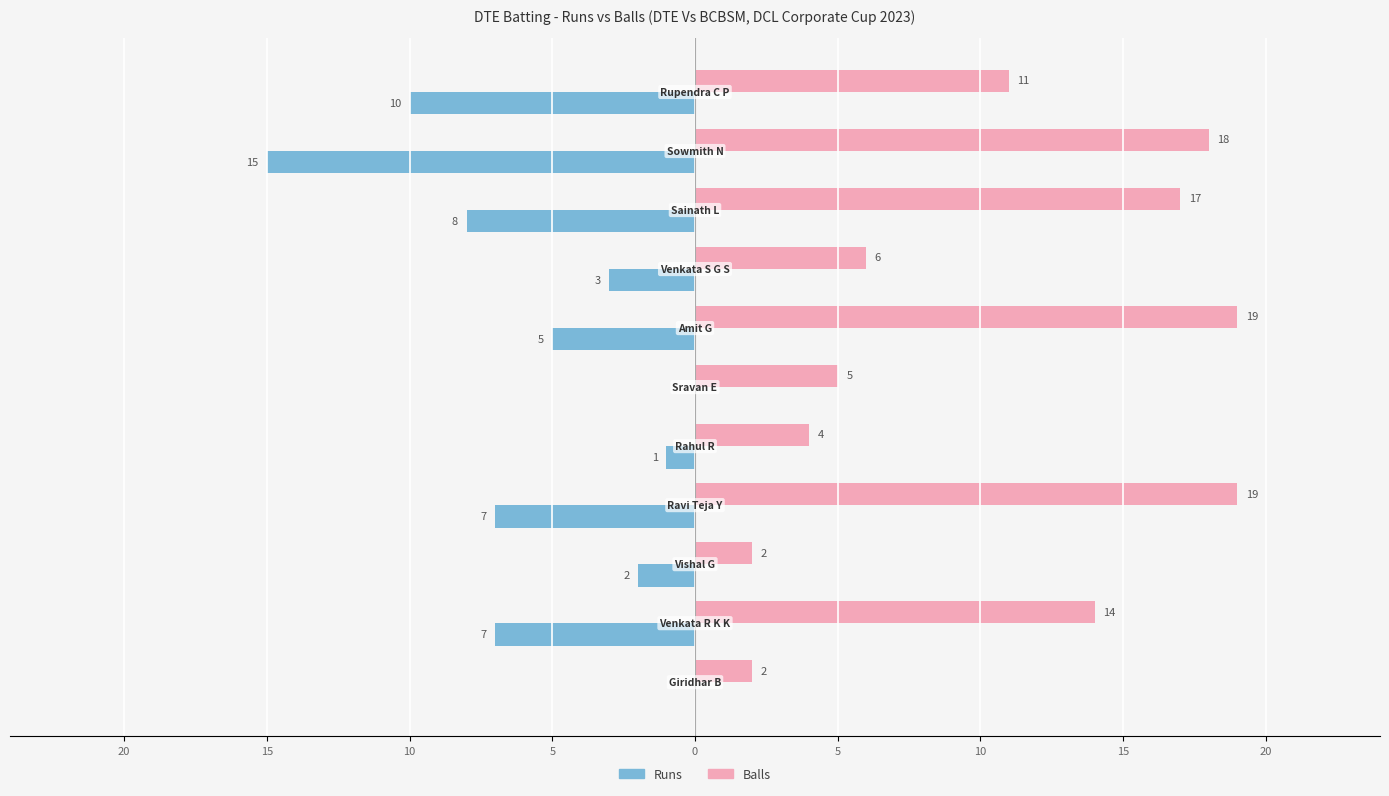

What is the value of the Runs bar at the 3rd from the left?

-8